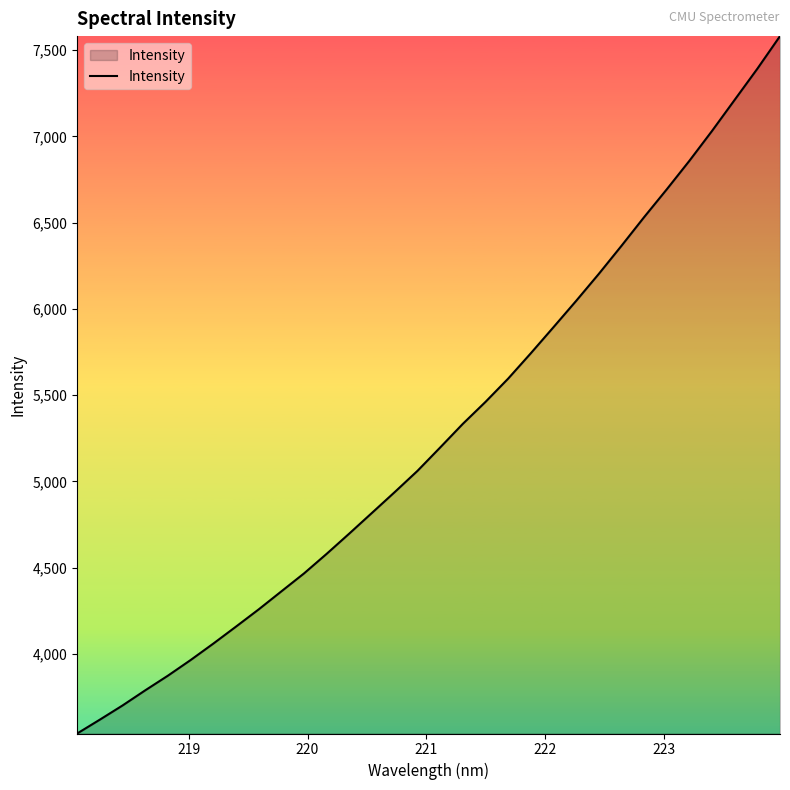

What is the difference between the maximum and minimum values?

4043.3